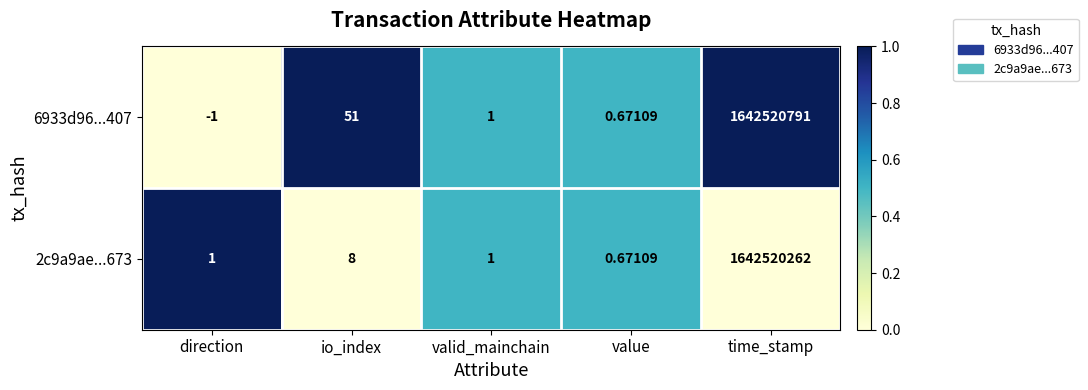

At which label does 6933d96...407 first exceed 1?

io_index